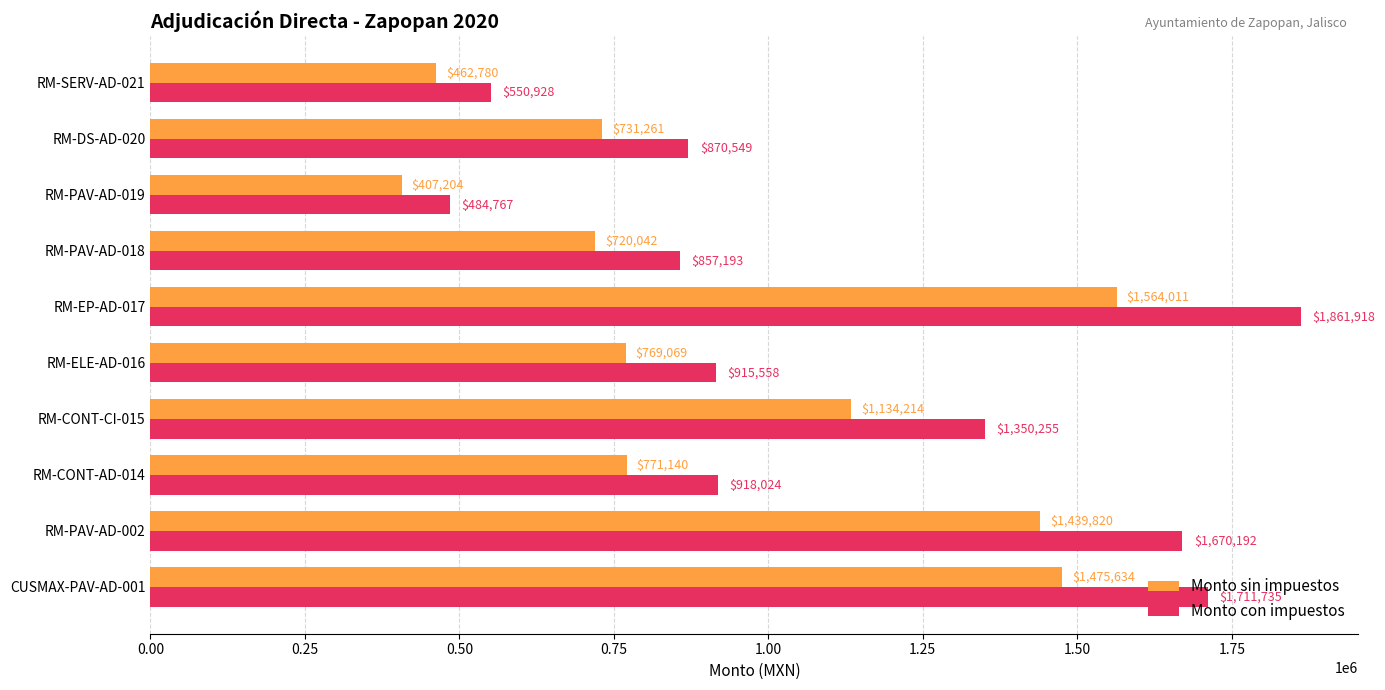

List the series in order of their peak value, lowest first.

Monto sin impuestos, Monto con impuestos